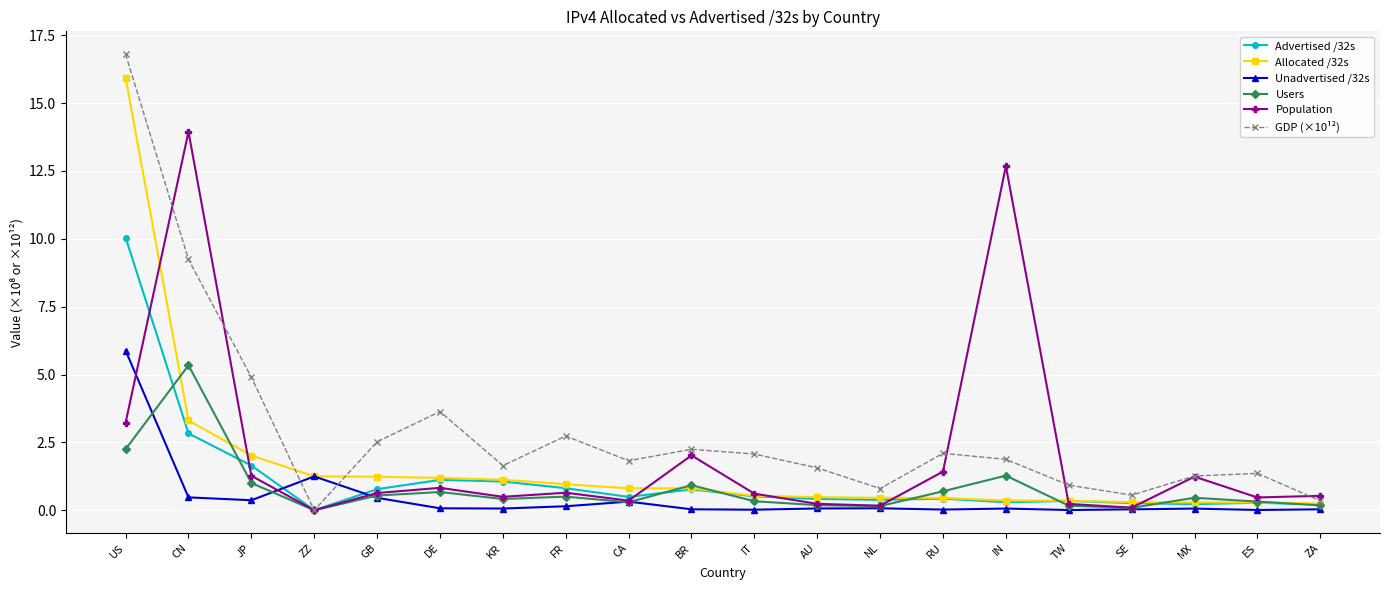

Between which two adjacent categories do GDP (×10¹²) and Unadvertised /32s first intersect?

JP and ZZ